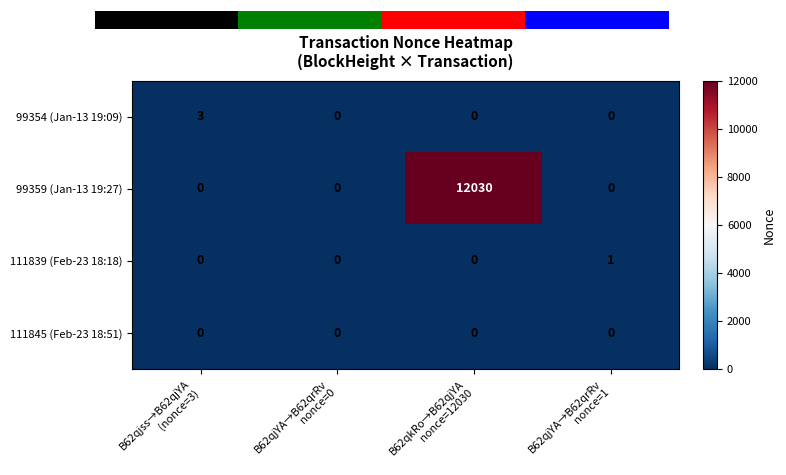

Reading right to left, transcribe all the data shown in this chart.

99354 (Jan-13 19:09): B62qjYA→B62qrRv
nonce=1=0	B62qkRo→B62qjYA
nonce=12030=0	B62qjYA→B62qrRv
nonce=0=0	B62qjss→B62qjYA
(nonce=3)=3
99359 (Jan-13 19:27): B62qjYA→B62qrRv
nonce=1=0	B62qkRo→B62qjYA
nonce=12030=12030	B62qjYA→B62qrRv
nonce=0=0	B62qjss→B62qjYA
(nonce=3)=0
111839 (Feb-23 18:18): B62qjYA→B62qrRv
nonce=1=1	B62qkRo→B62qjYA
nonce=12030=0	B62qjYA→B62qrRv
nonce=0=0	B62qjss→B62qjYA
(nonce=3)=0
111845 (Feb-23 18:51): B62qjYA→B62qrRv
nonce=1=0	B62qkRo→B62qjYA
nonce=12030=0	B62qjYA→B62qrRv
nonce=0=0	B62qjss→B62qjYA
(nonce=3)=0